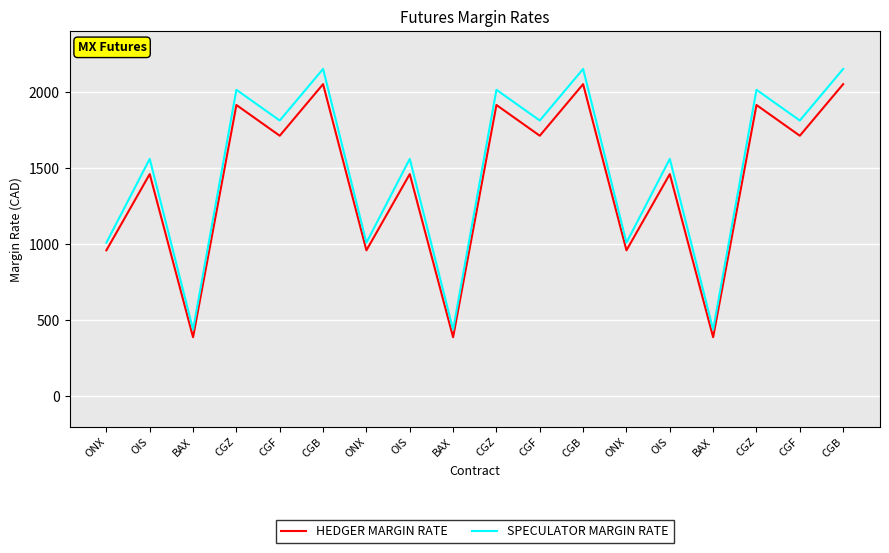

Between ONX and BAX, which series saw the biggest shift?

HEDGER MARGIN RATE